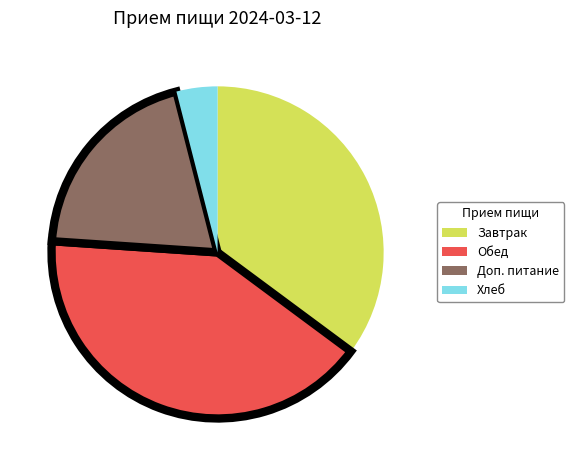

Is there any slice that represents more than half of the pie?

No